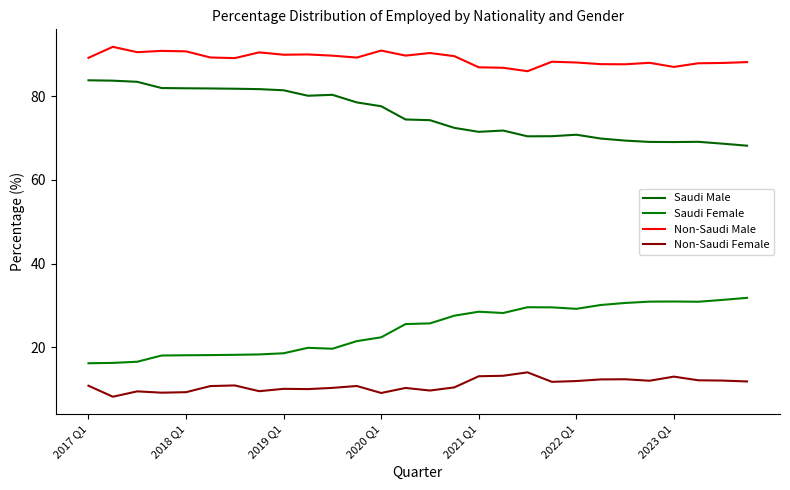

Does the chart have visible grid lines?

No